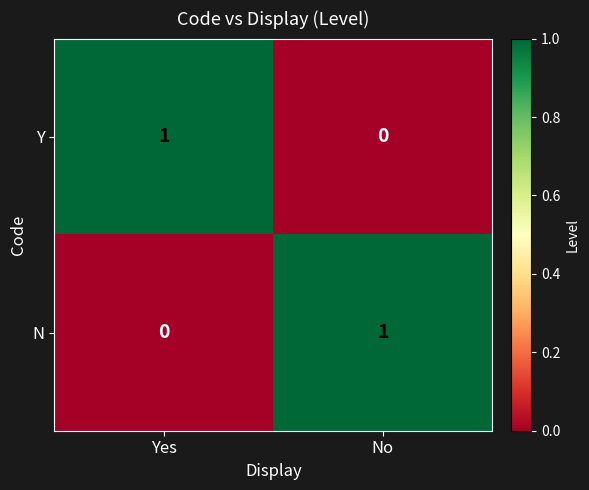

How many distinct data groups are displayed?

2